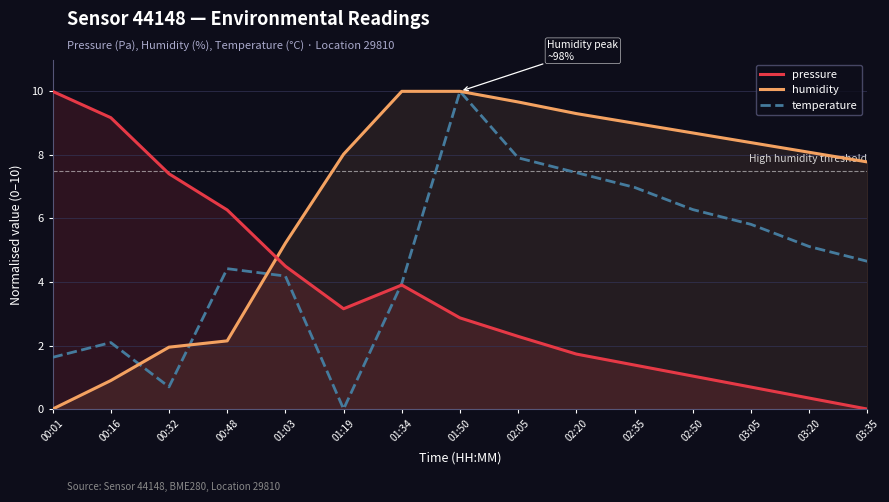

At which label does pressure first exceed 2?

00:01